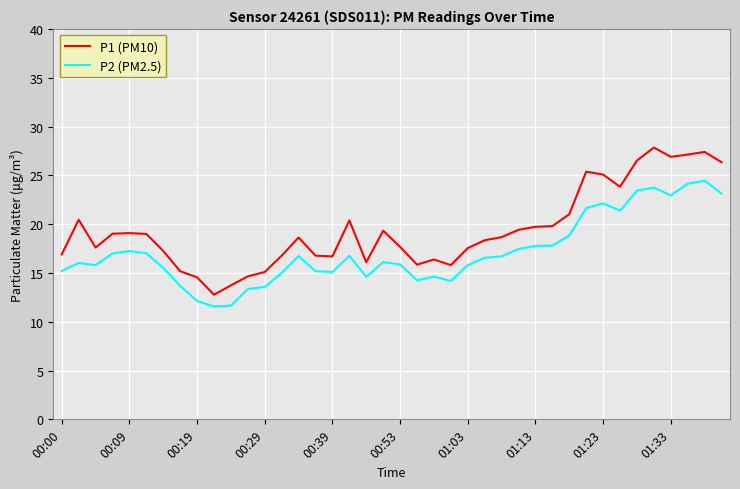

How many lines are shown in the chart?

2